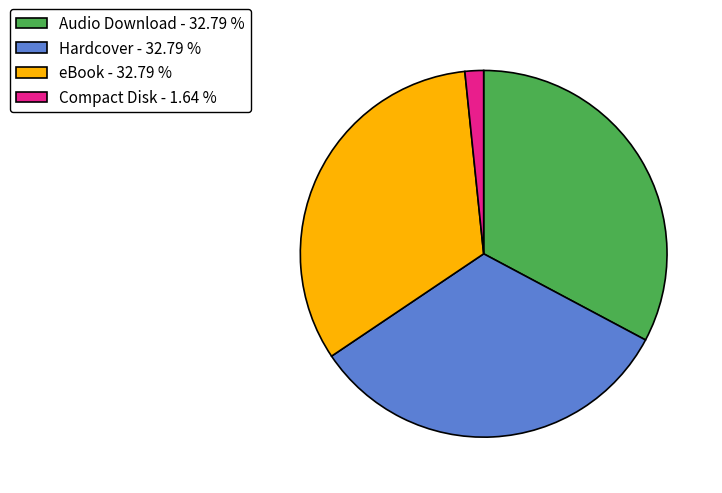

Does any single category account for the majority?

No